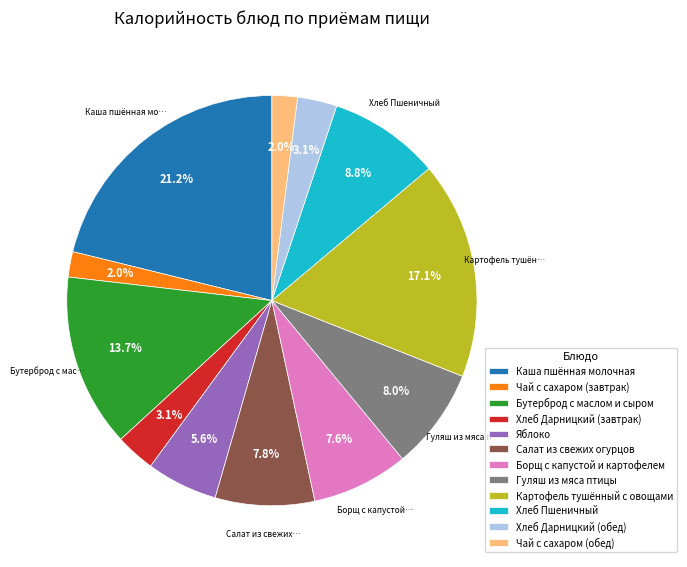

What portion of the pie excludes Салат из свежих огурцов?

92.2%